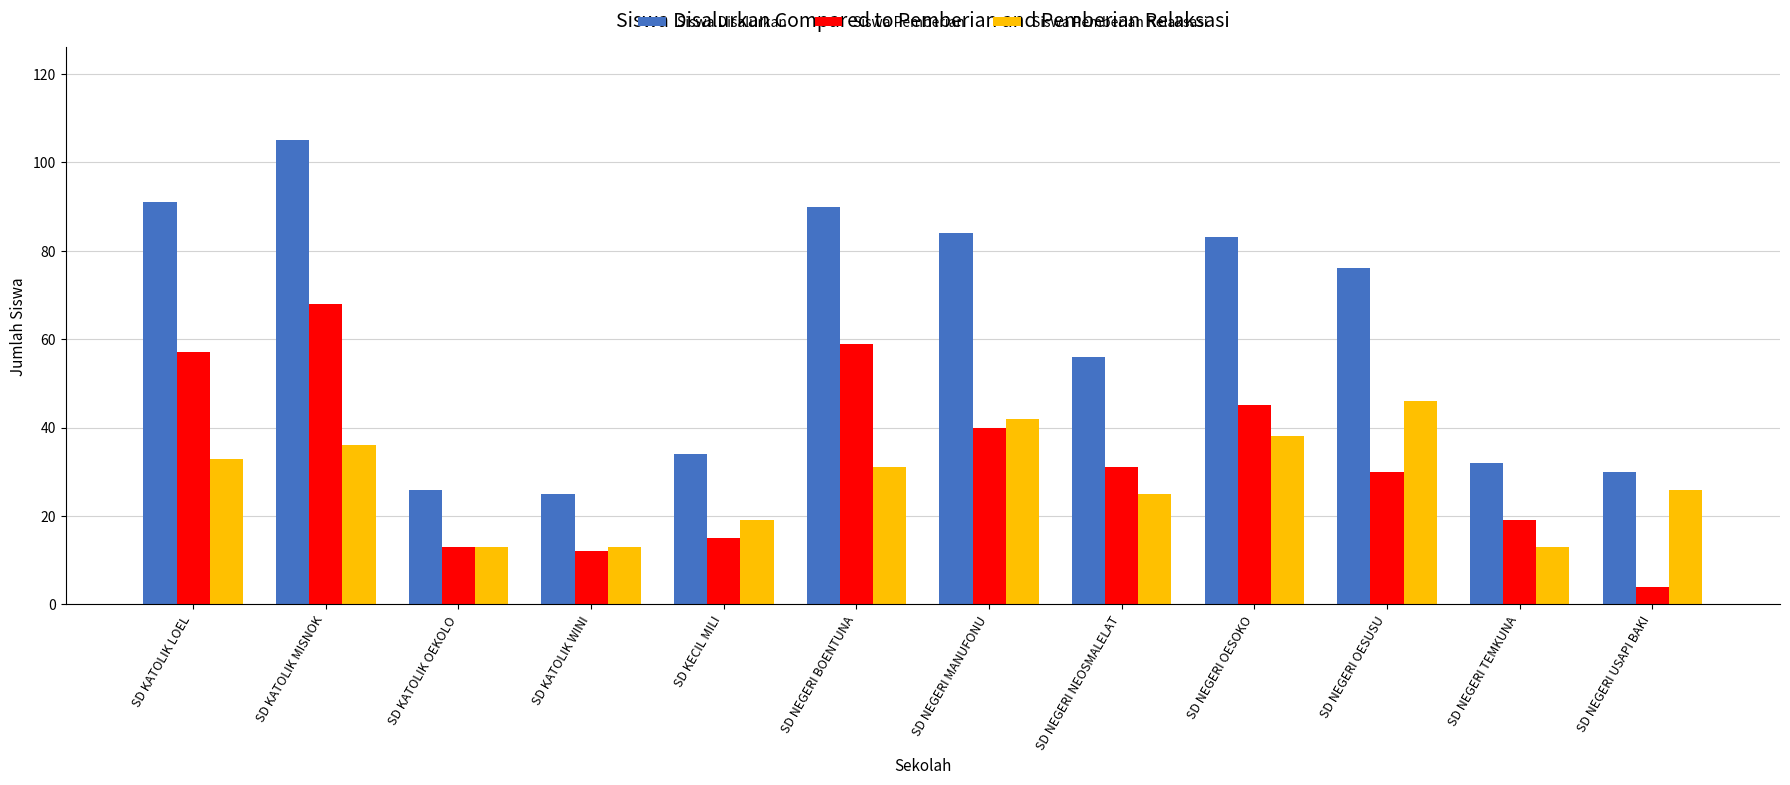

The Siswa Pemberian Relaksasi series shows 80 at SD NEGERI OESUSU. True or false?

False